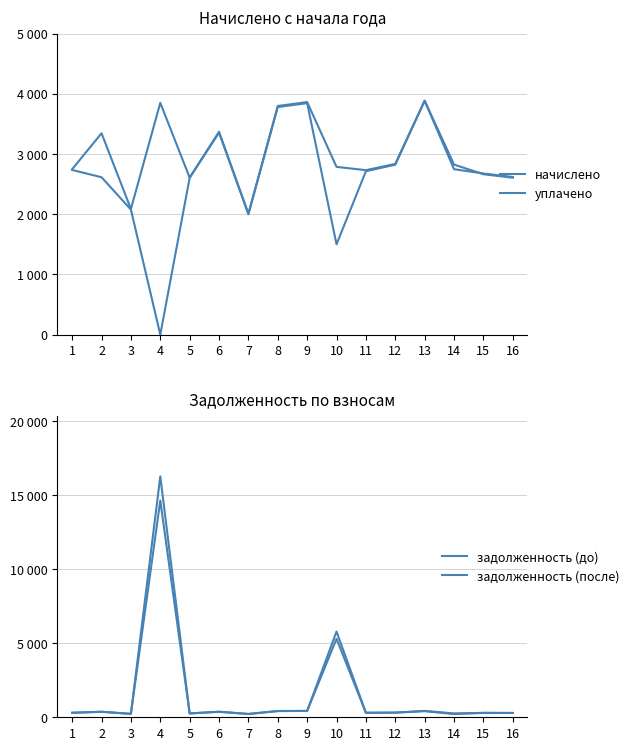

At which category does задолженность (до) reach its first local peak?

2